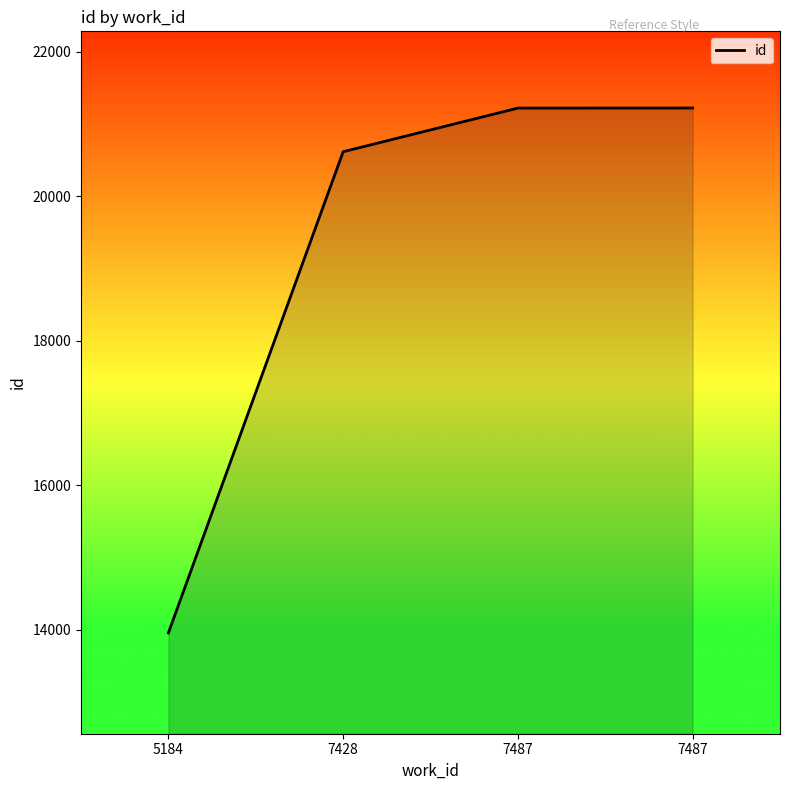

Rank the categories by value from highest to lowest.

7487, 7487, 7428, 5184